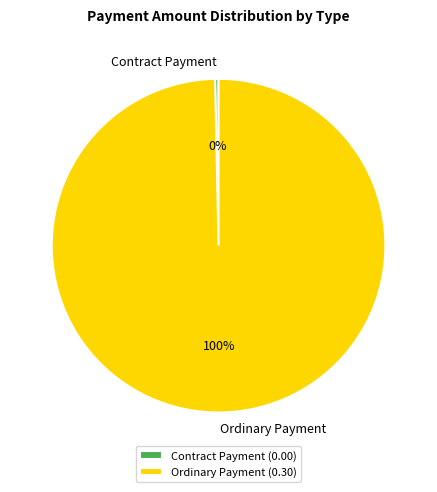

True or false: Contract Payment accounts for 6% of the total.

False